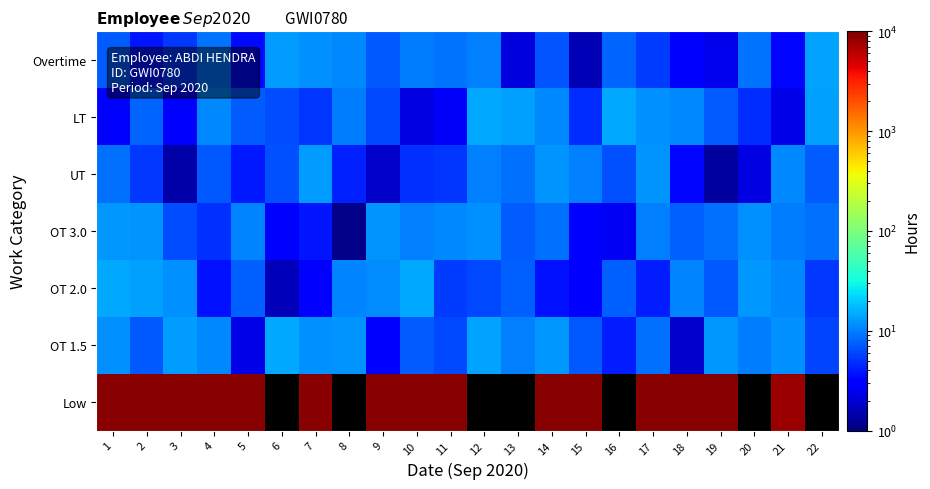

At 18, list the series in order from largest to smallest.

Low, LT, OT 2.0, OT 3.0, UT, Overtime, OT 1.5